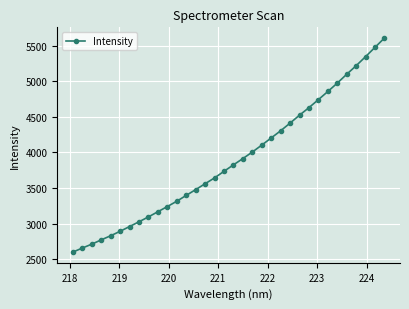

How many data points are less than 3826?

17